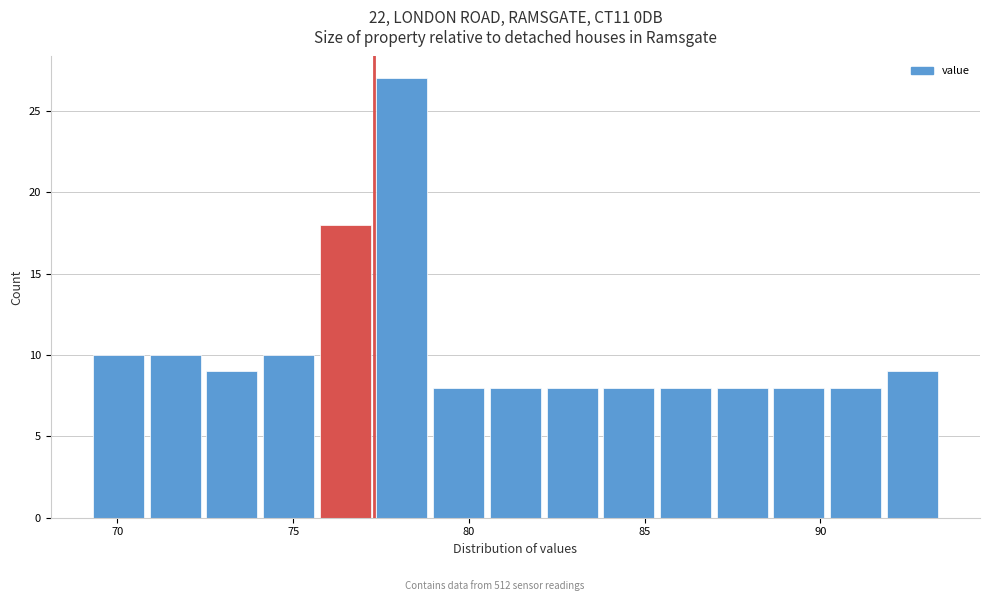

Read against the x-axis, roughly where is the centre of the tallest bar?

78.0